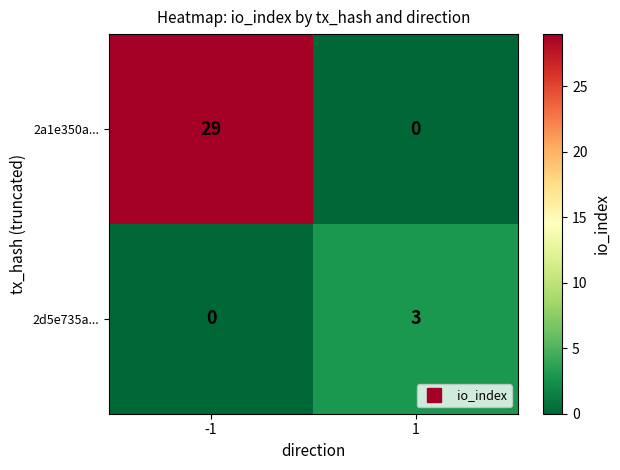

At how many categories does at least one series exceed 19?

1